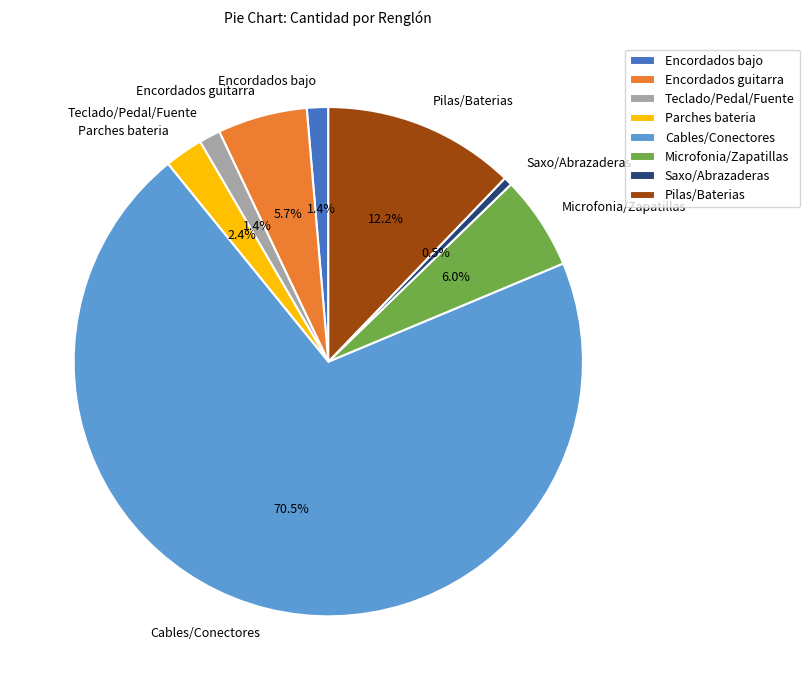

How much of the chart is everything except Saxo/Abrazaderas?

99.5%